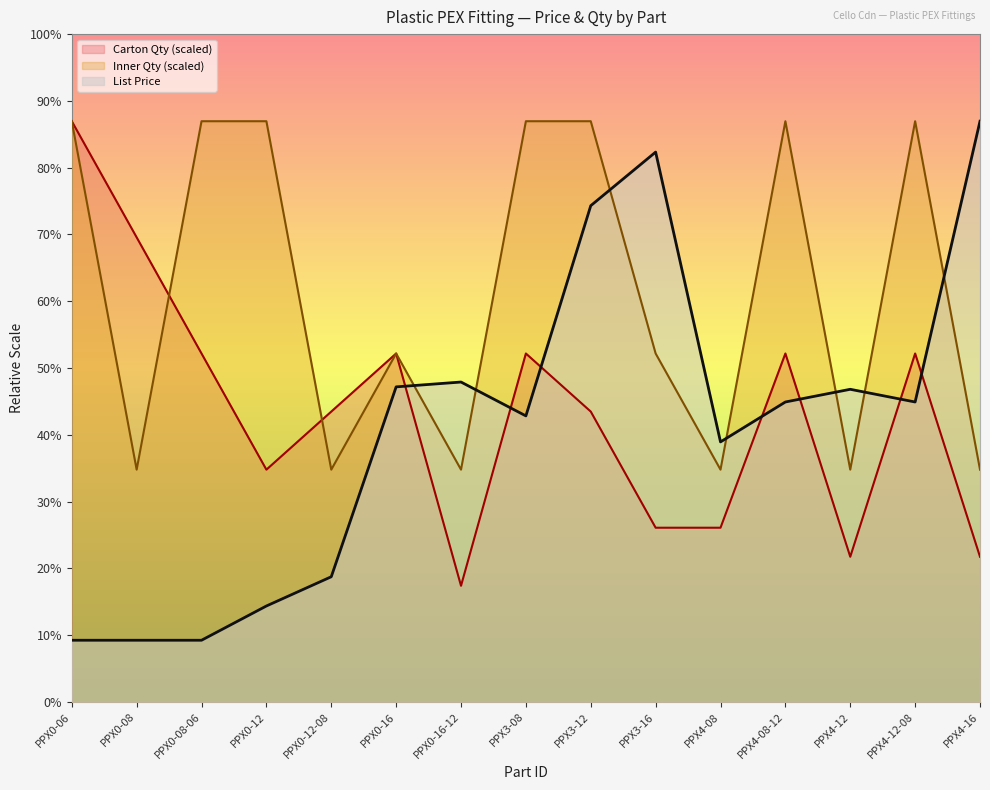

What is the difference between the maximum and minimum values in the Carton Qty series?

8.1